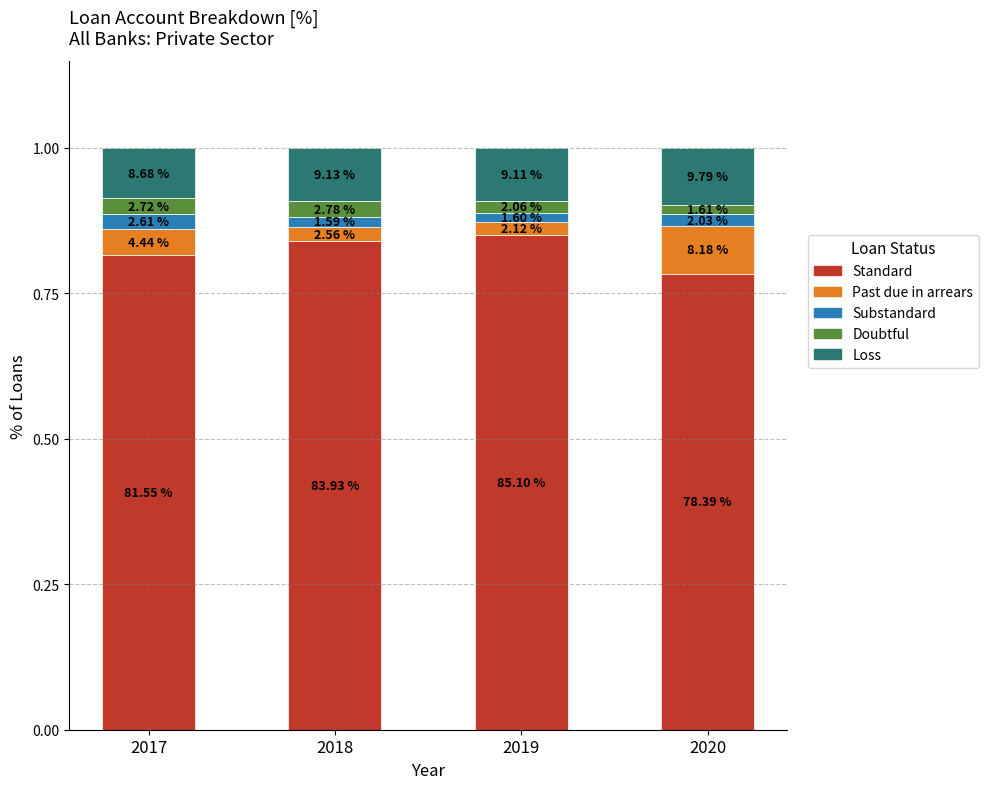

What are all the series names shown in the legend?

Standard, Past due in arrears, Substandard, Doubtful, Loss